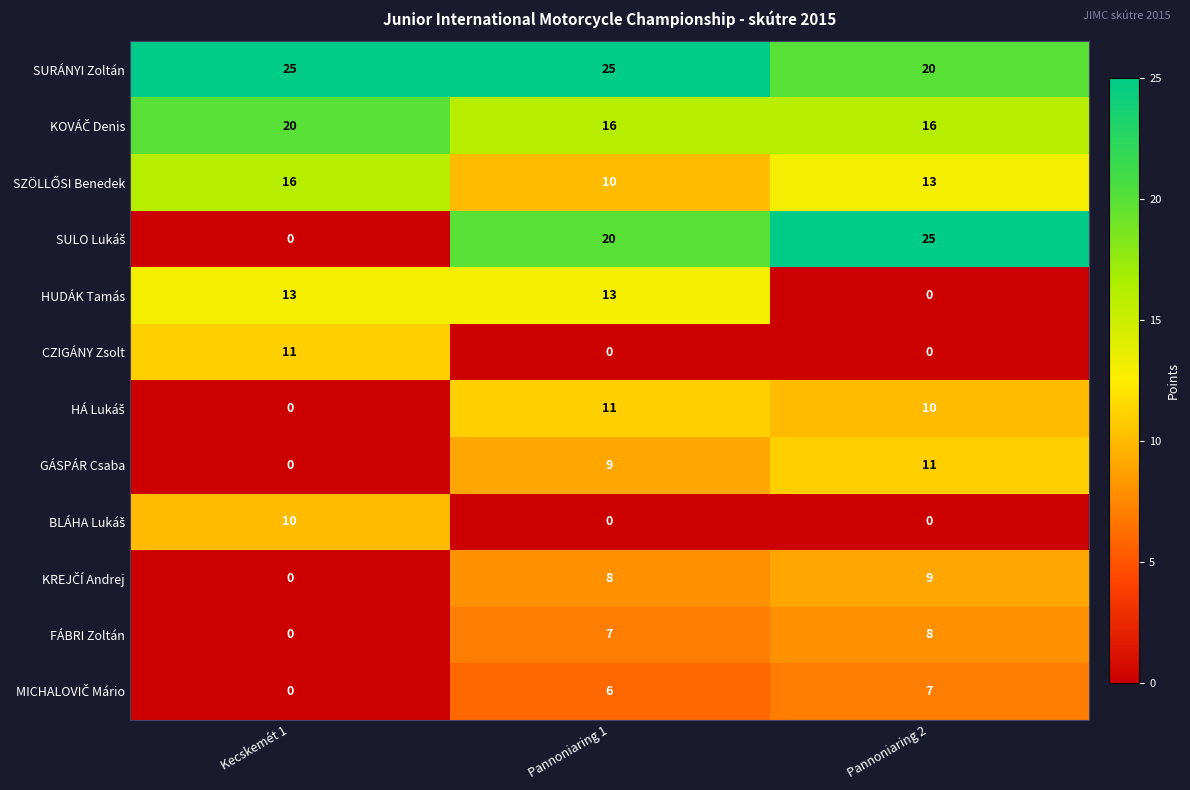

Which series changed the most between Pannoniaring 1 and Pannoniaring 2?

HUDÁK Tamás